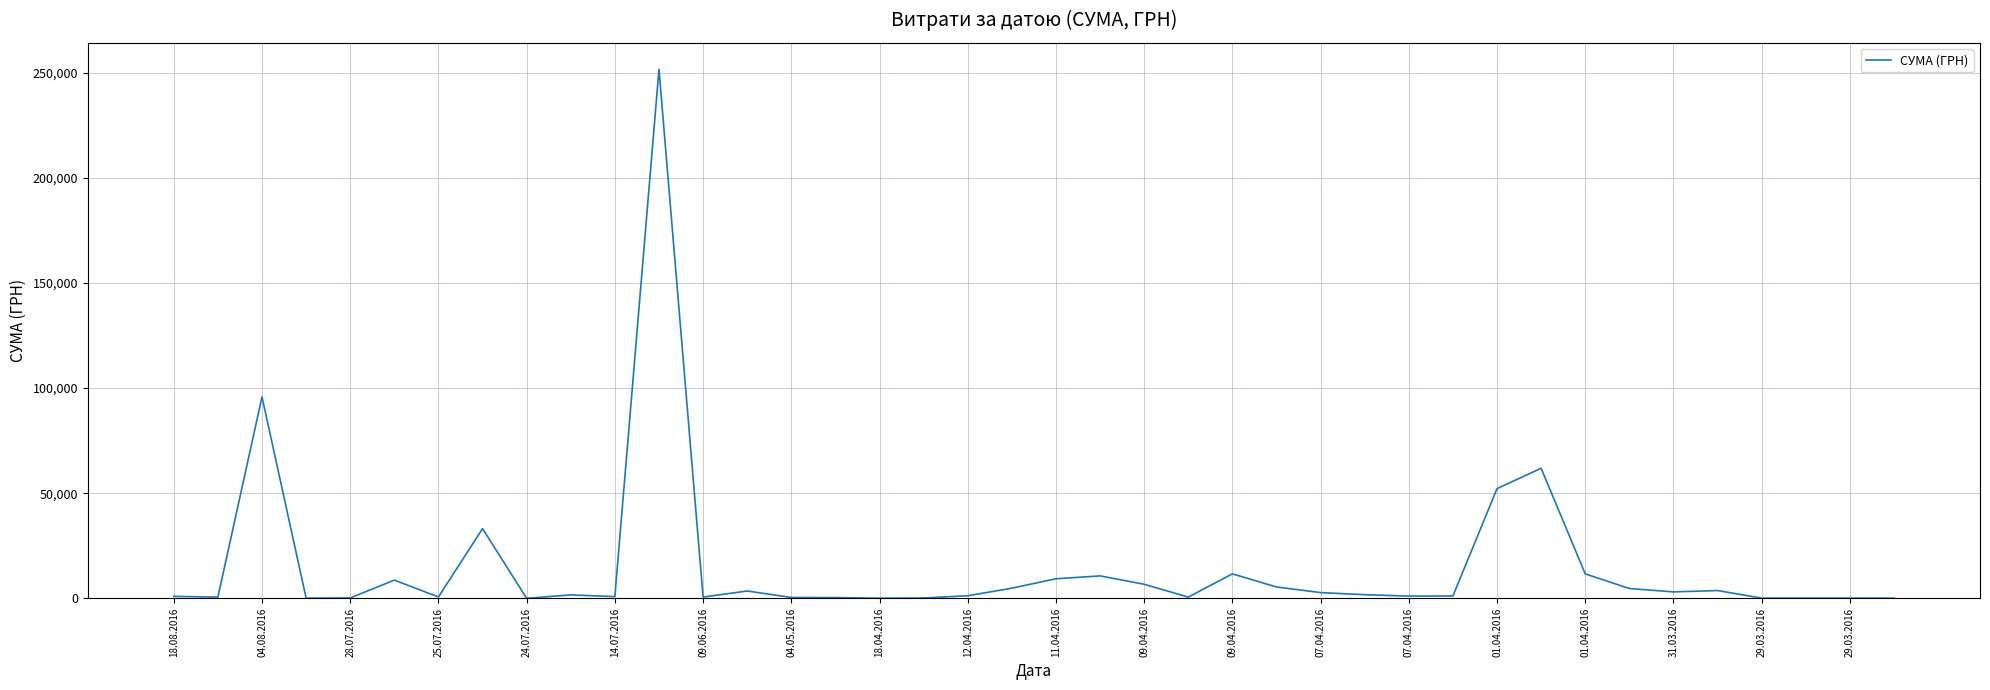

What is the difference between the maximum and minimum values?

251558.0